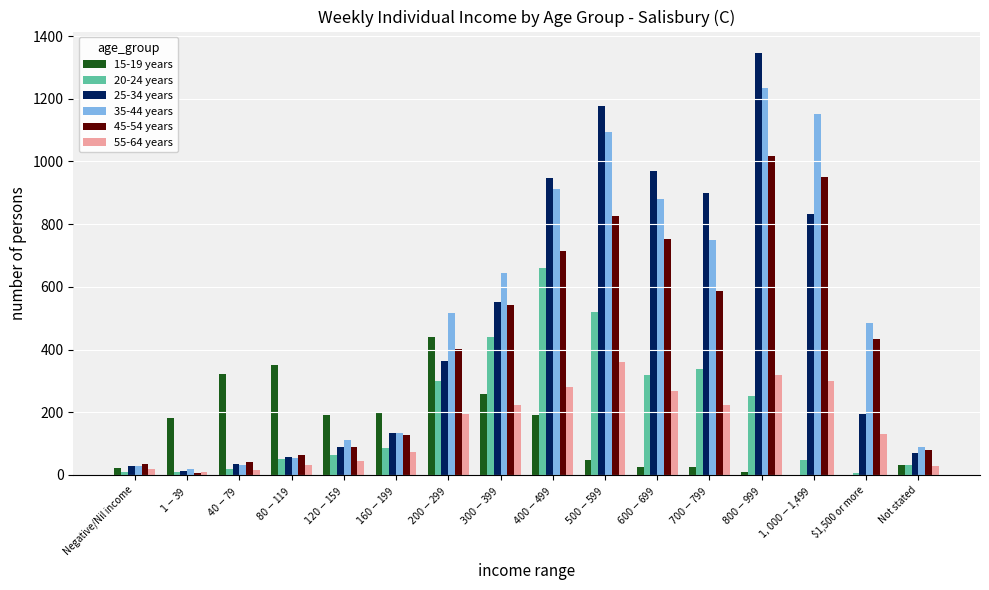

What is the highest value of the 55-64 years series?

360